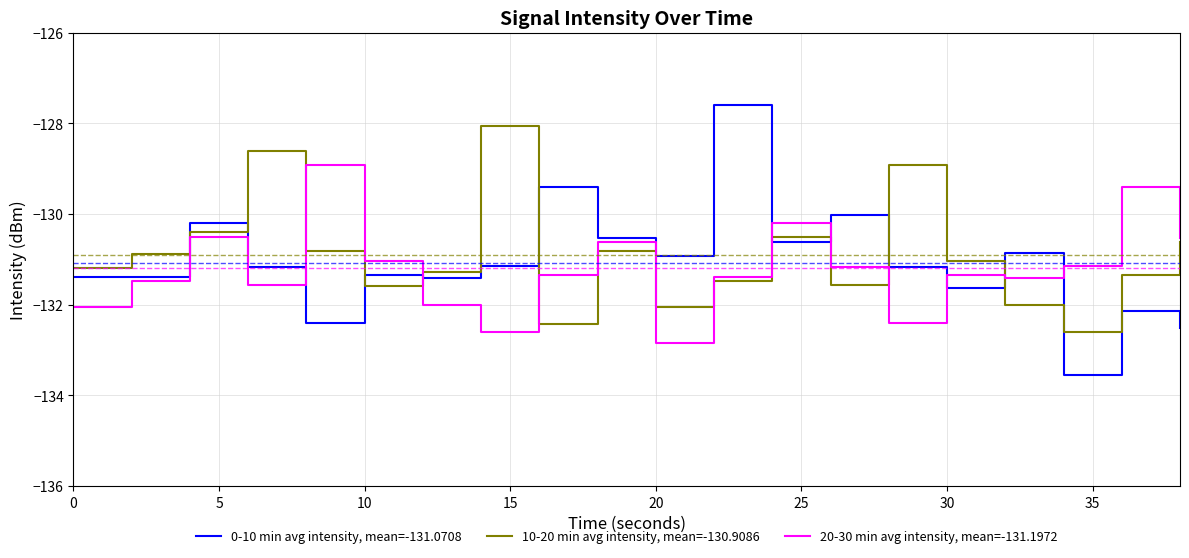

What is the smallest value displayed?

-133.5